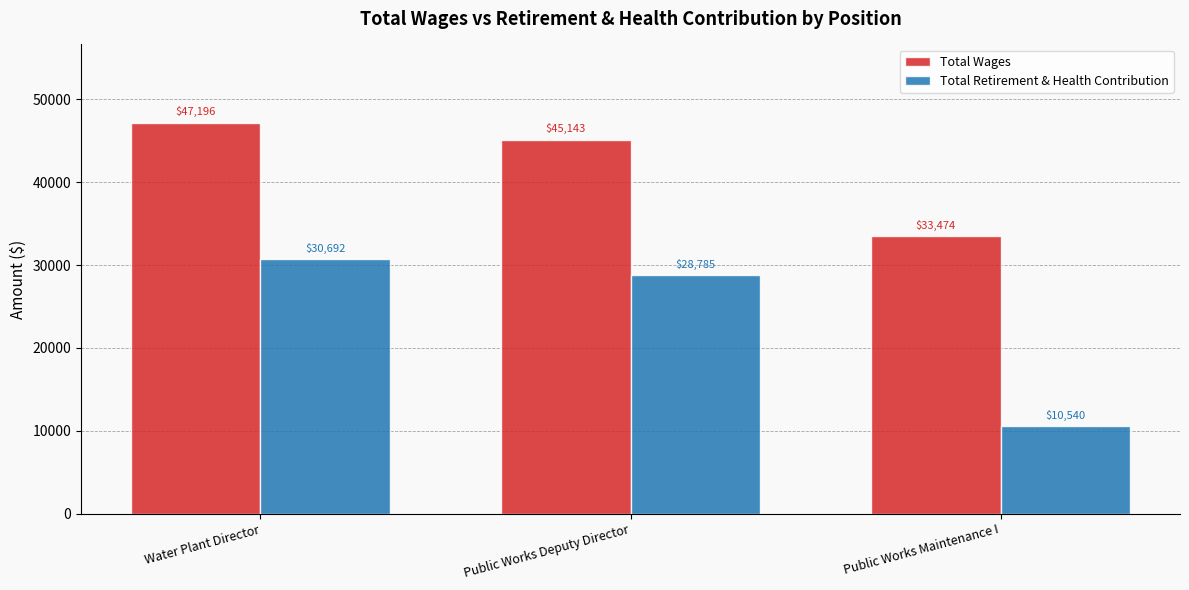

What is the maximum value shown in the chart?

47196